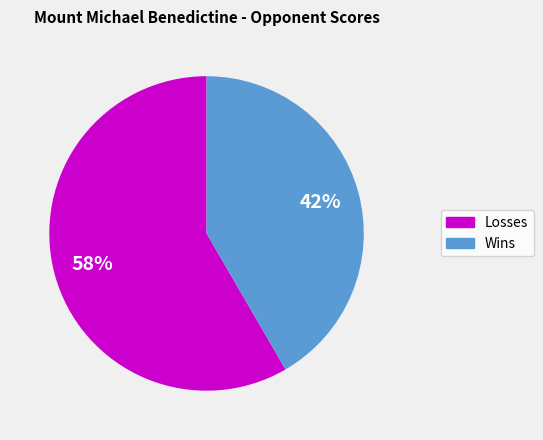

Is there any slice that represents more than half of the pie?

Yes